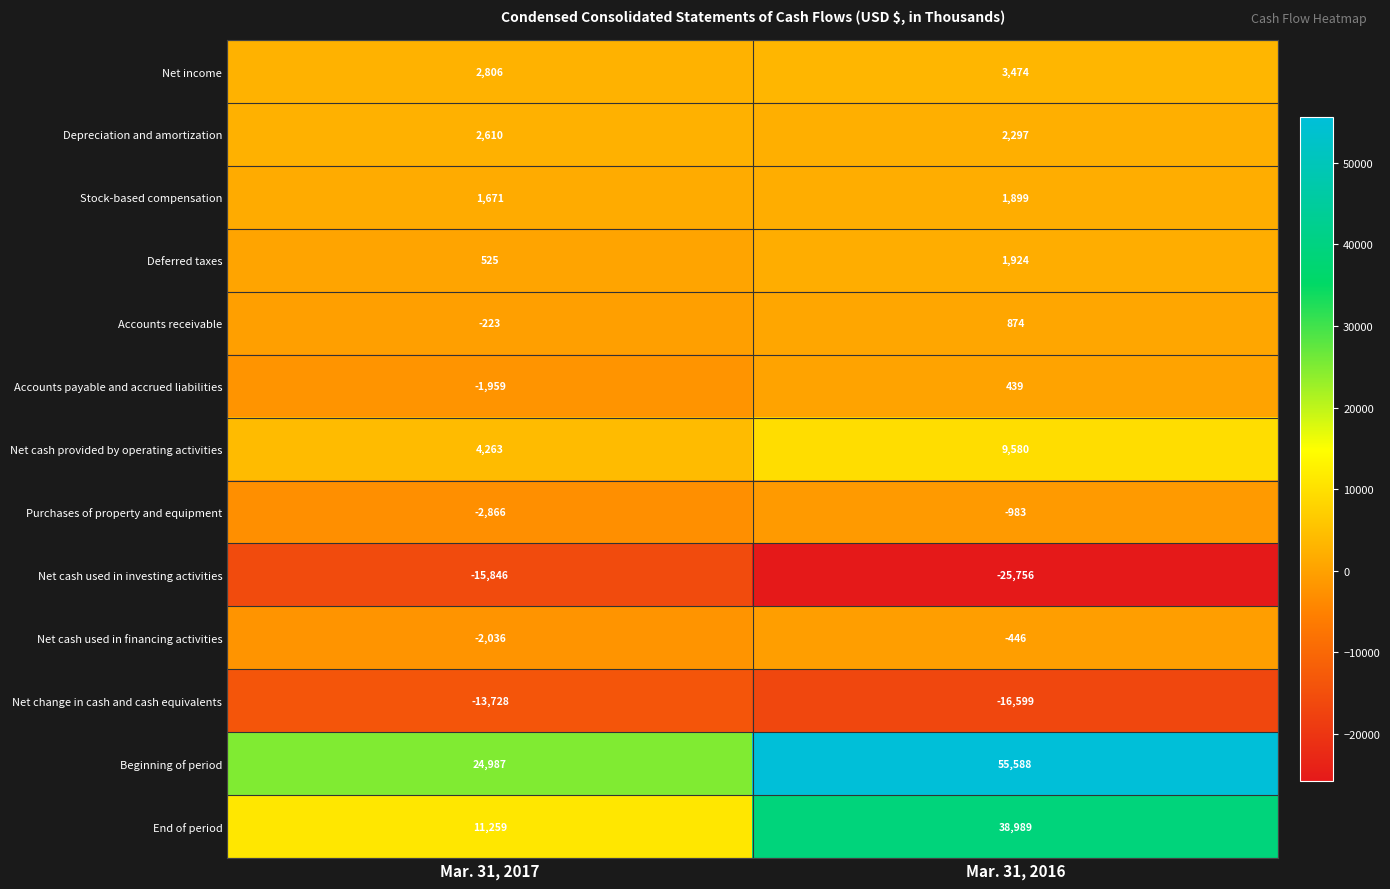

What is the sum of the Deferred taxes values at Mar. 31, 2016 and Mar. 31, 2017?

2449